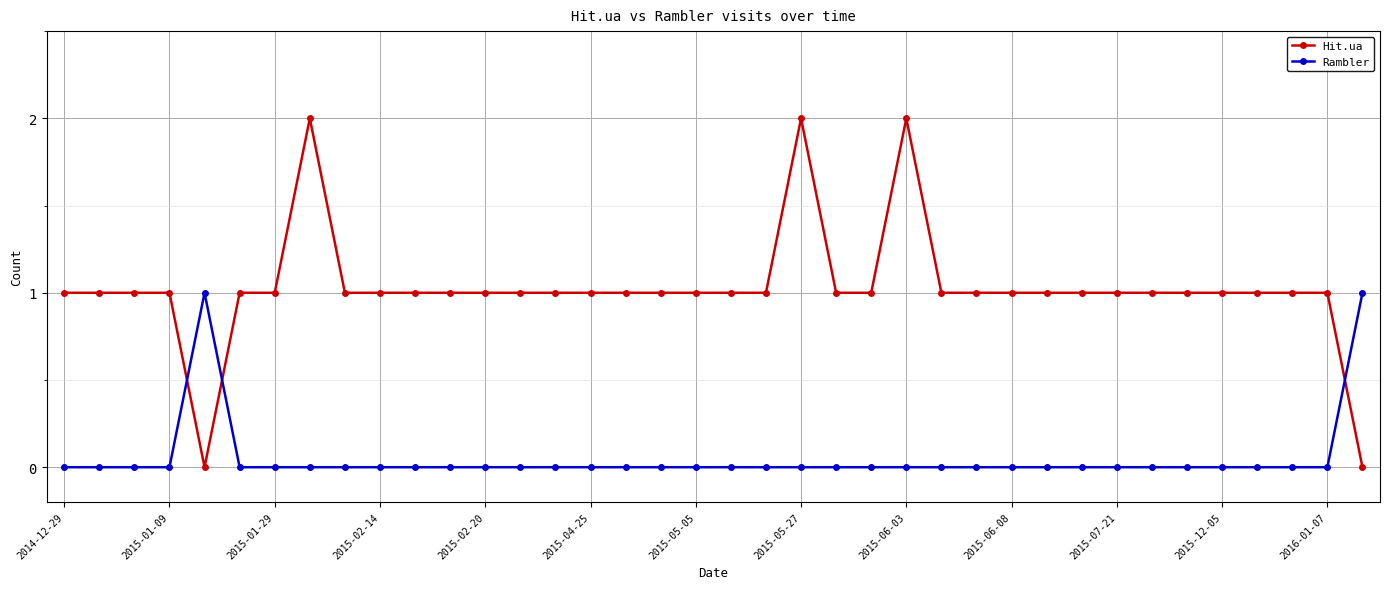

What are all the series names shown in the legend?

Hit.ua, Rambler